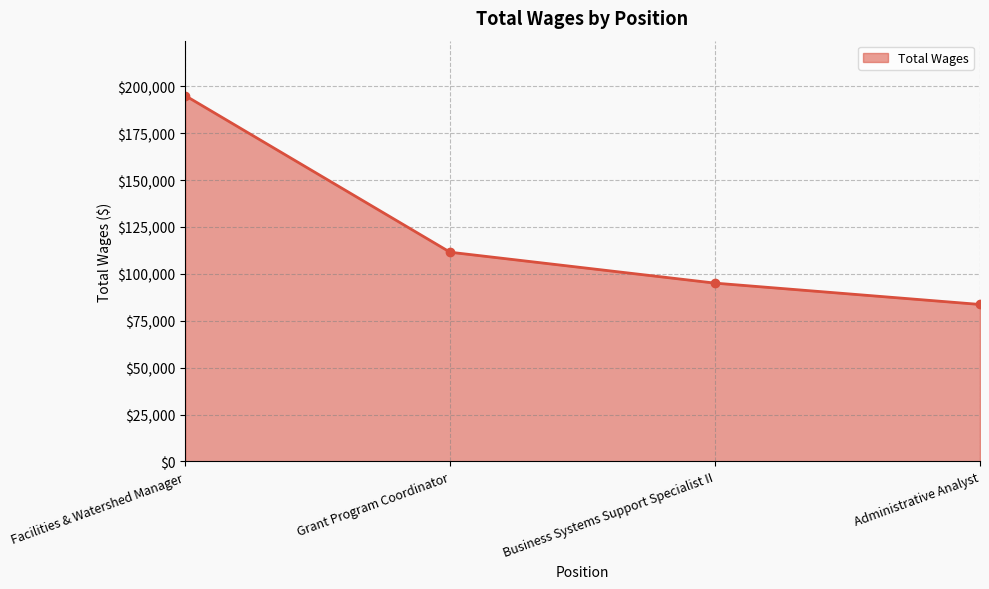

What is the maximum value shown in the chart?

195100